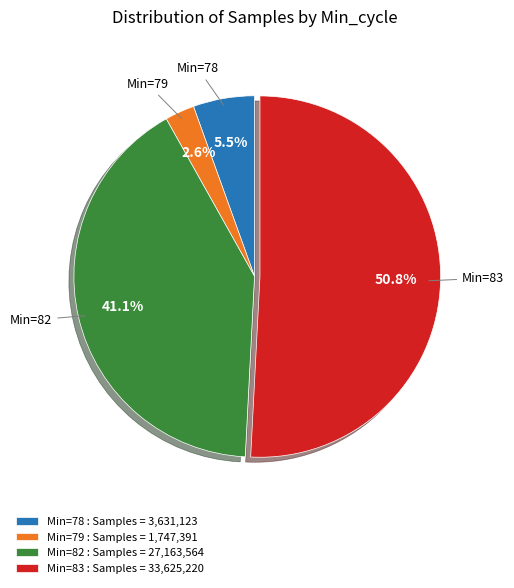

Between Min=83 : Samples = 33,625,220 and Min=82 : Samples = 27,163,564, which is larger?

Min=83 : Samples = 33,625,220